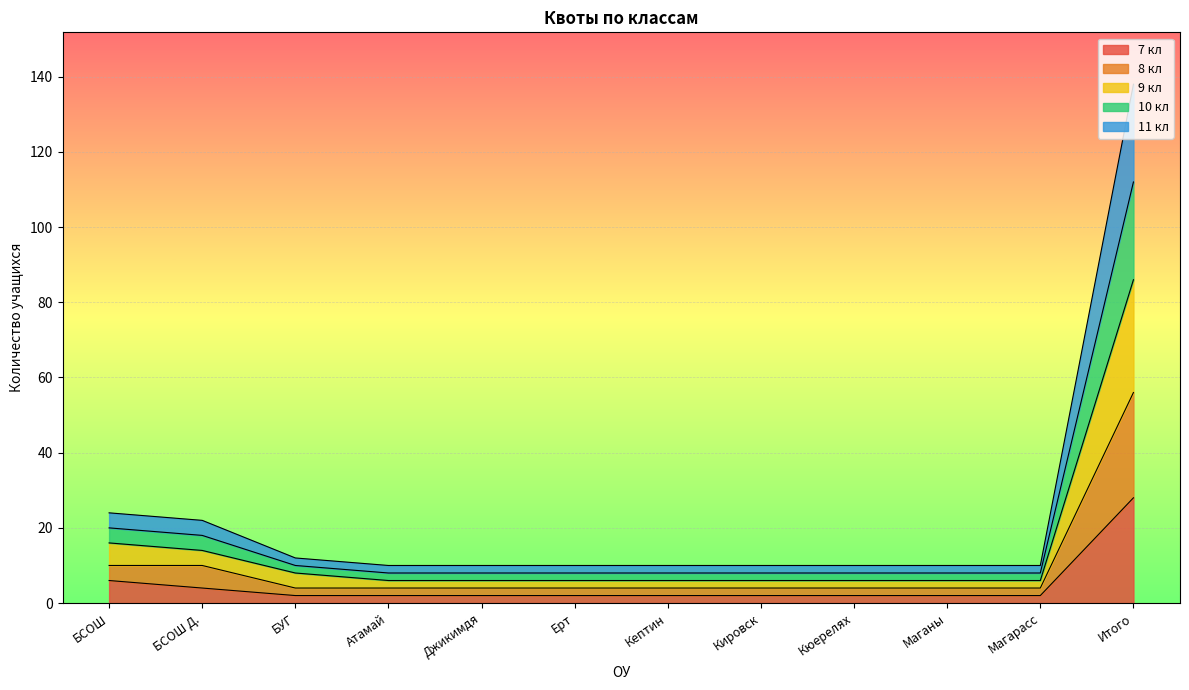

List the series in order of their overall mean, lowest first.

7 кл, 8 кл, 9 кл, 11 кл, 10 кл